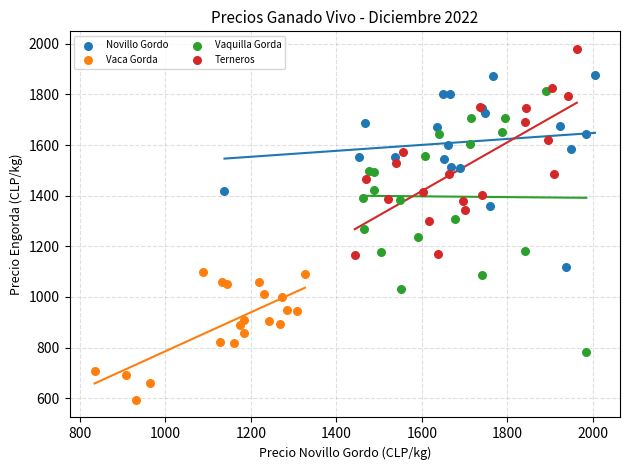

Which series contains the lowest Y value?

Vaca Gorda